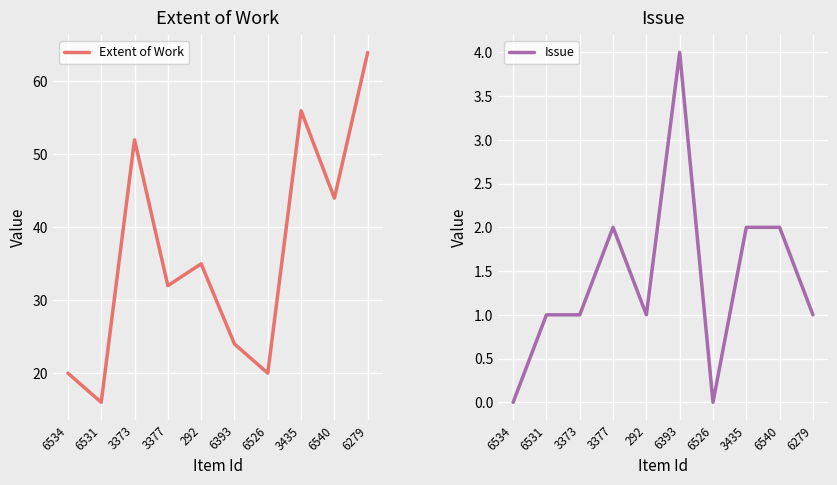

What is the total value across all series at 6534?

20